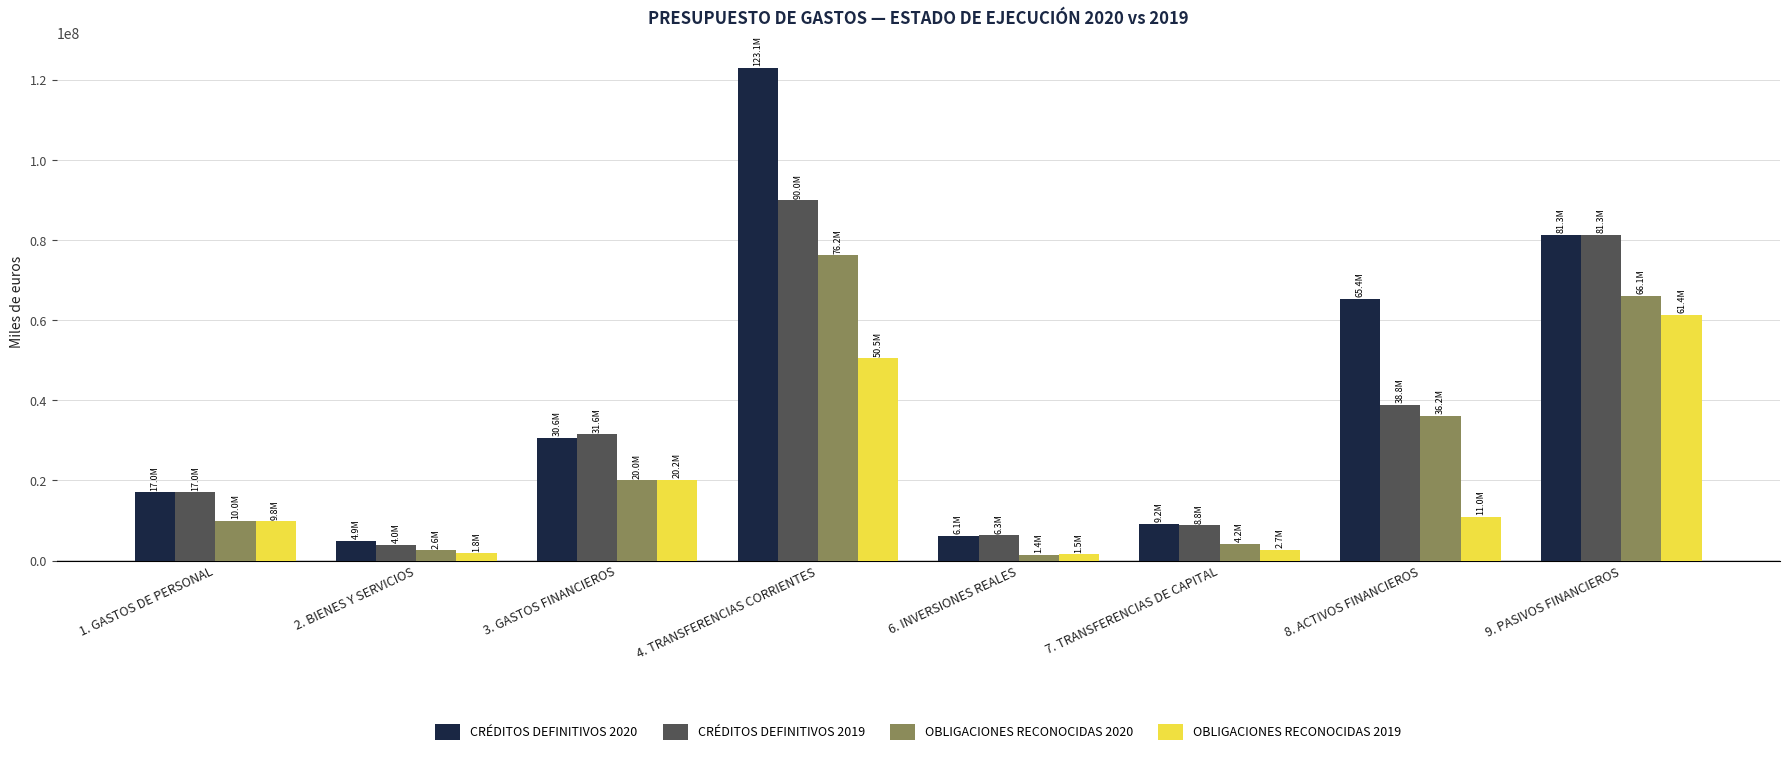

At how many categories does at least one series exceed 55838494?

3